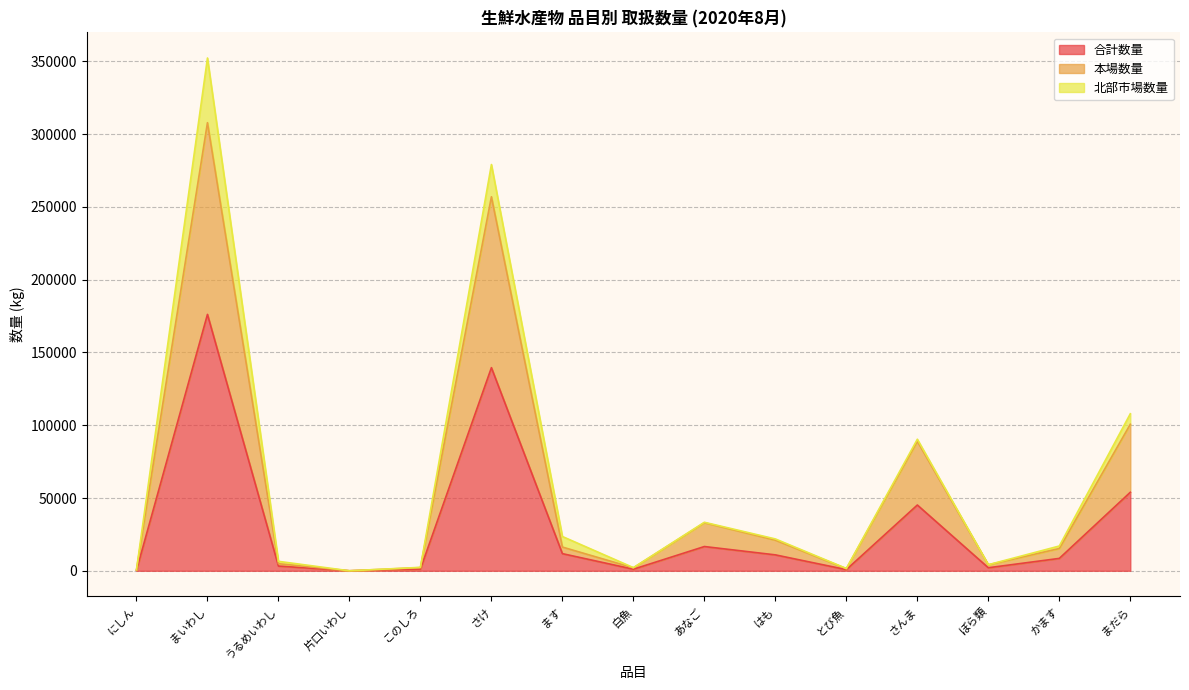

What position from the left is ぼら類?

13